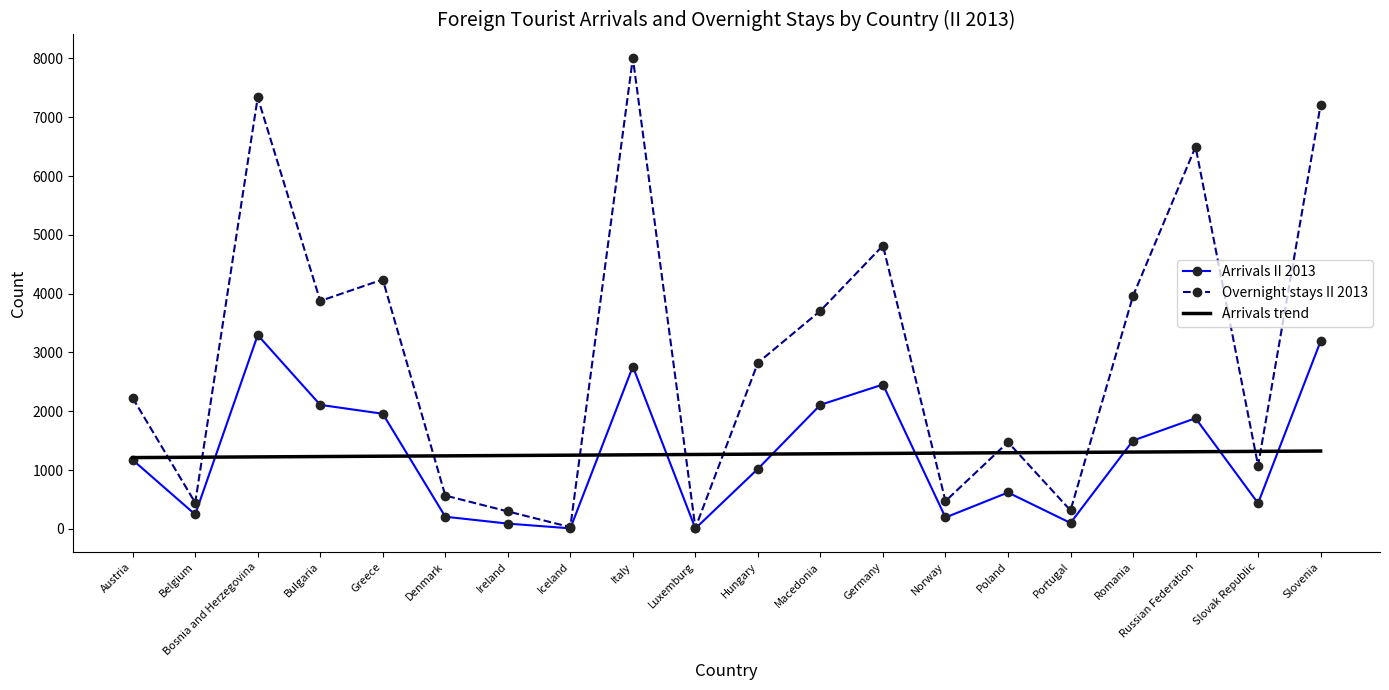

Which series changed the most between Norway and Slovak Republic?

Overnight stays II 2013